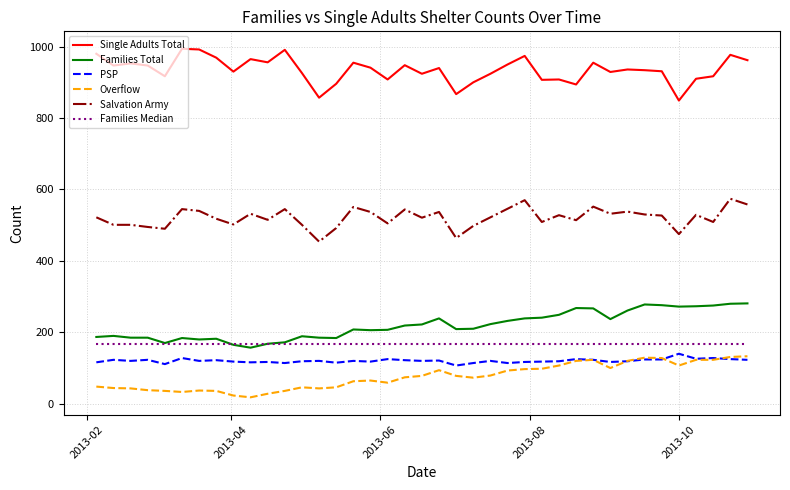

What is the maximum value for Families Total?

281